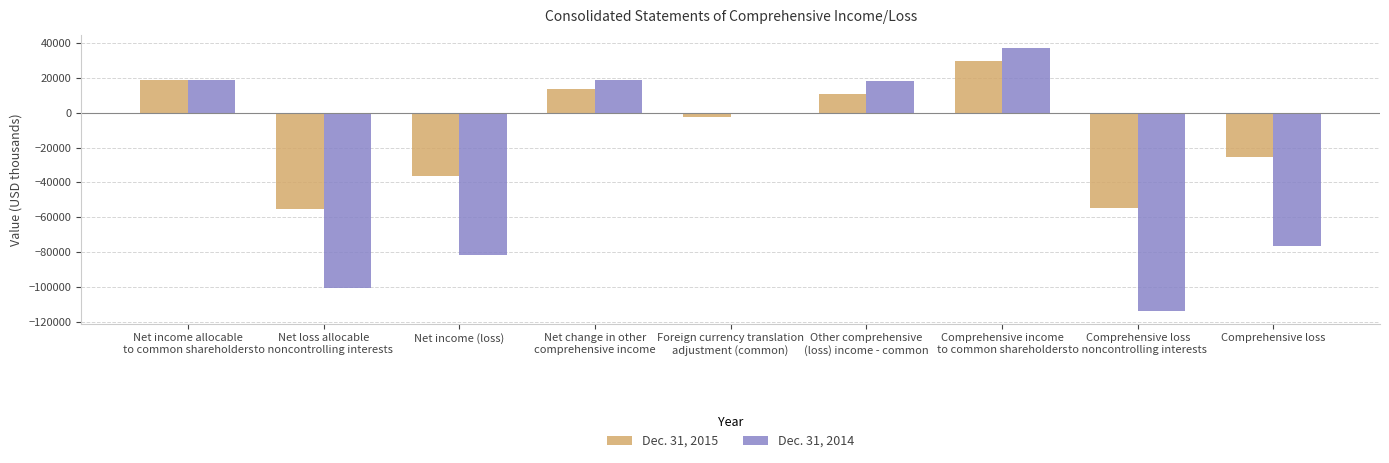

What is the difference between the Dec. 31, 2014 values at Net change in other
comprehensive income and Foreign currency translation
adjustment (common)?

19308